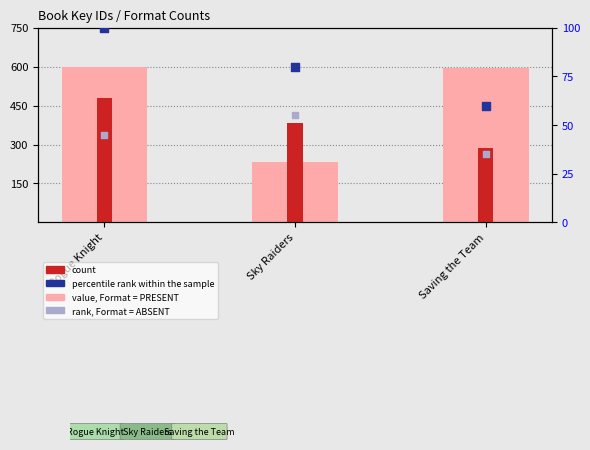

Which series has the largest total across all categories?

value, Format = PRESENT